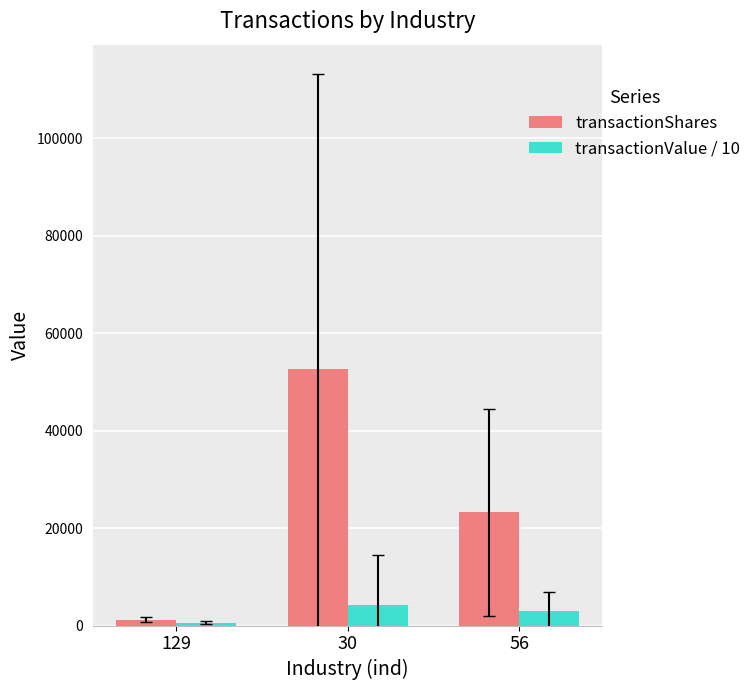

Which series has the widest spread of values?

transactionShares